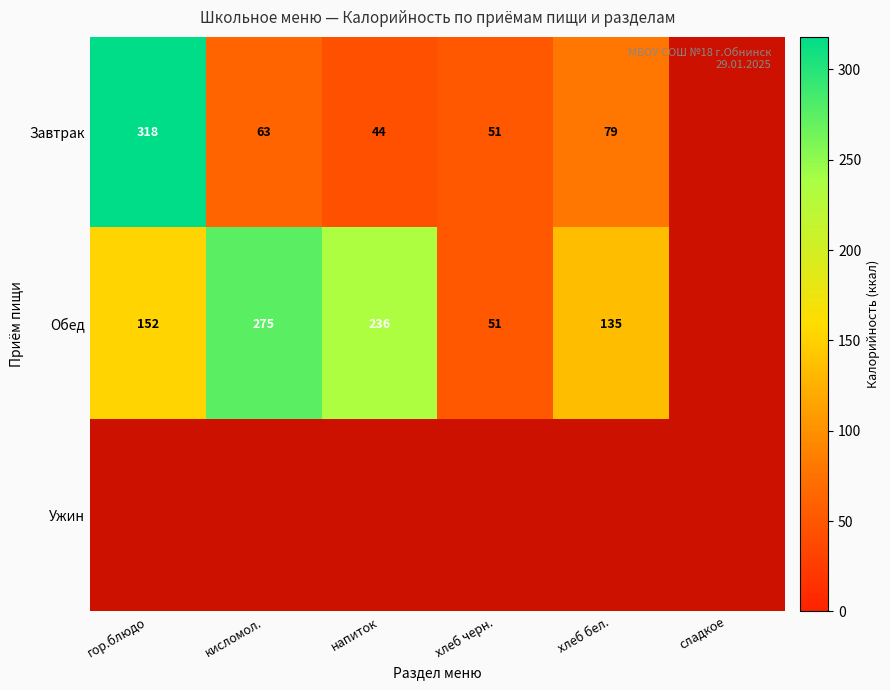

True or false: Обед has a value of 227 at хлеб бел..

False